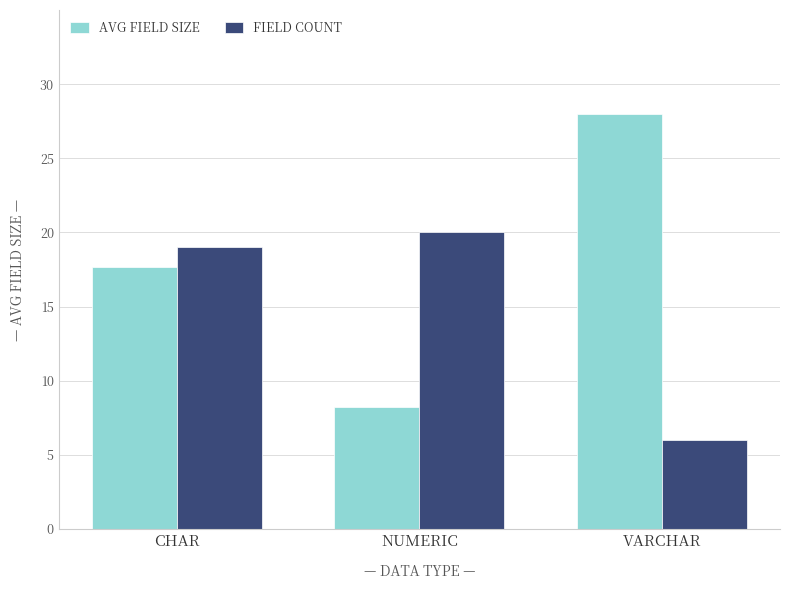

Is the value of AVG FIELD SIZE at VARCHAR greater than the value of FIELD COUNT at CHAR?

Yes